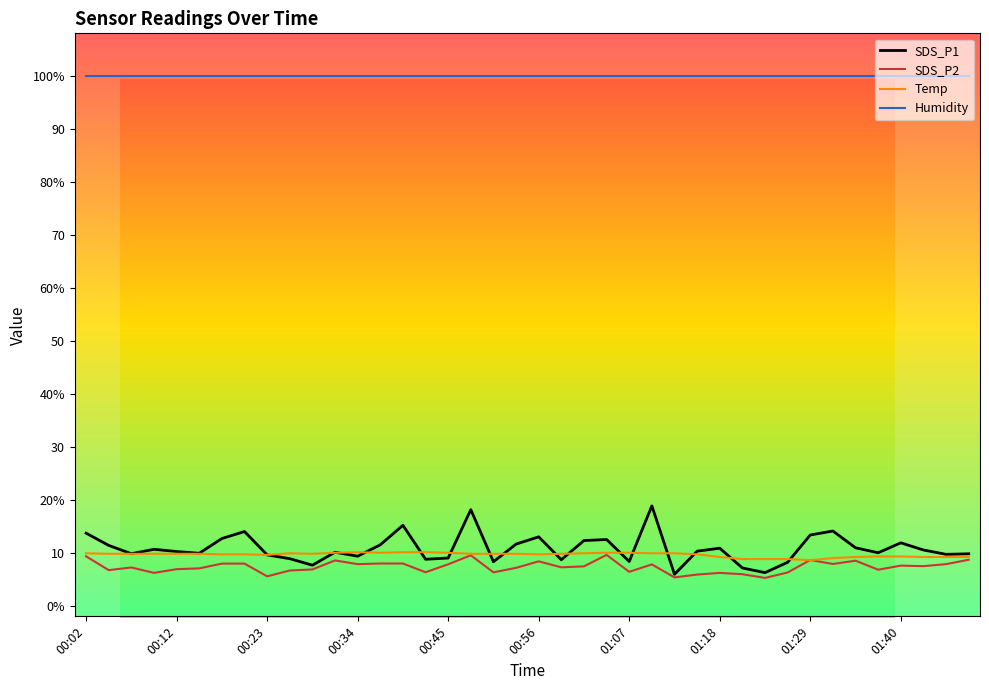

Does the chart have visible grid lines?

No